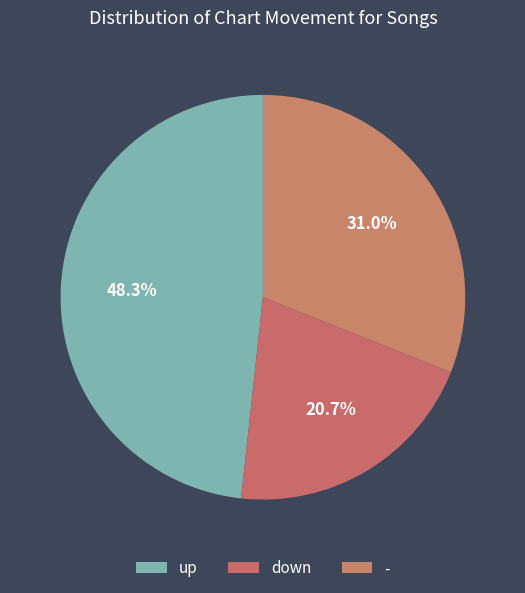

How many slices are in this pie chart?

3